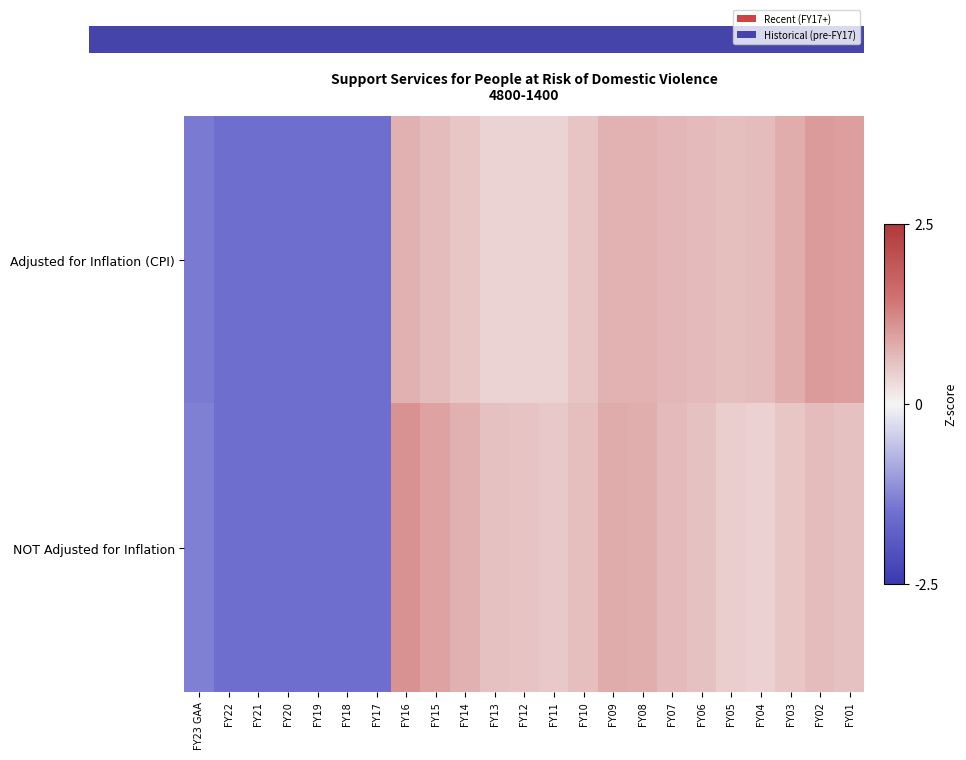

Rank the series by their average value, from highest to lowest.

row_0, row_1